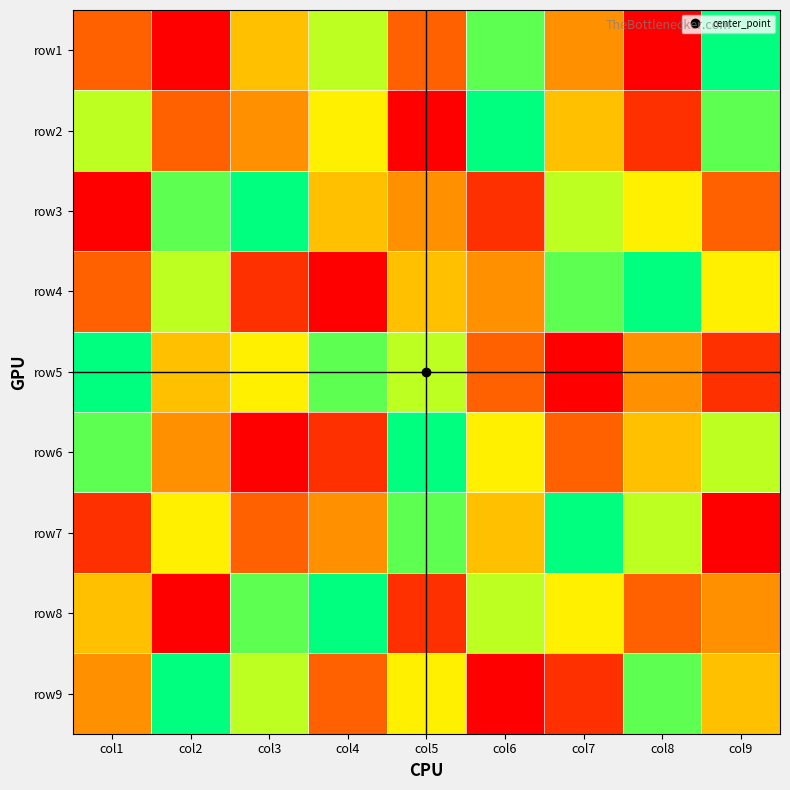

Which label corresponds to the smallest value in the chart?

col2